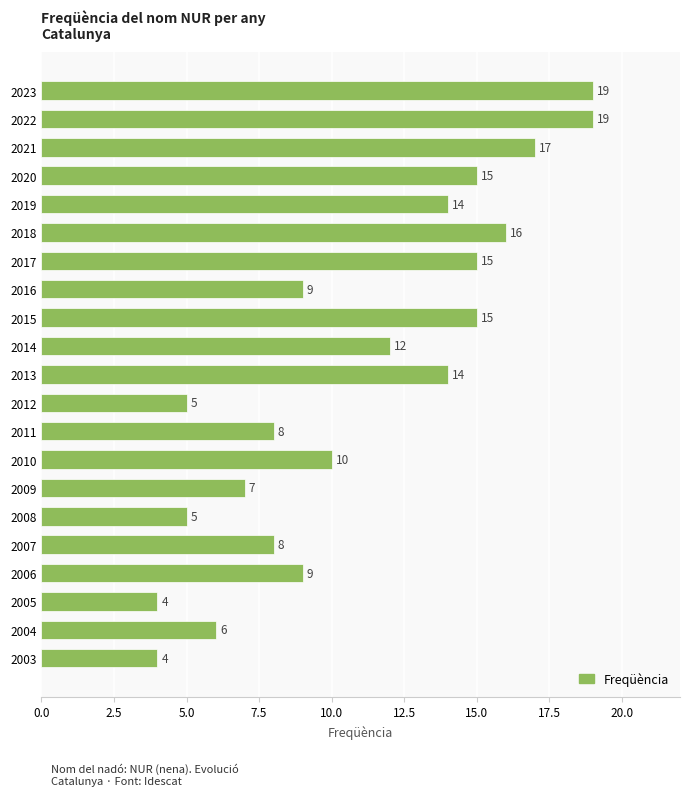

What is the greatest value displayed?

19